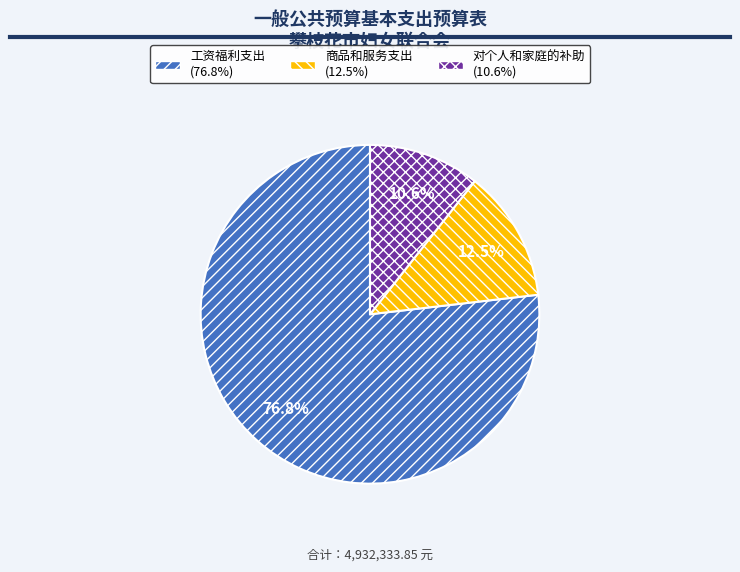

Which category has the smallest portion of the pie?

对个人和家庭的补助